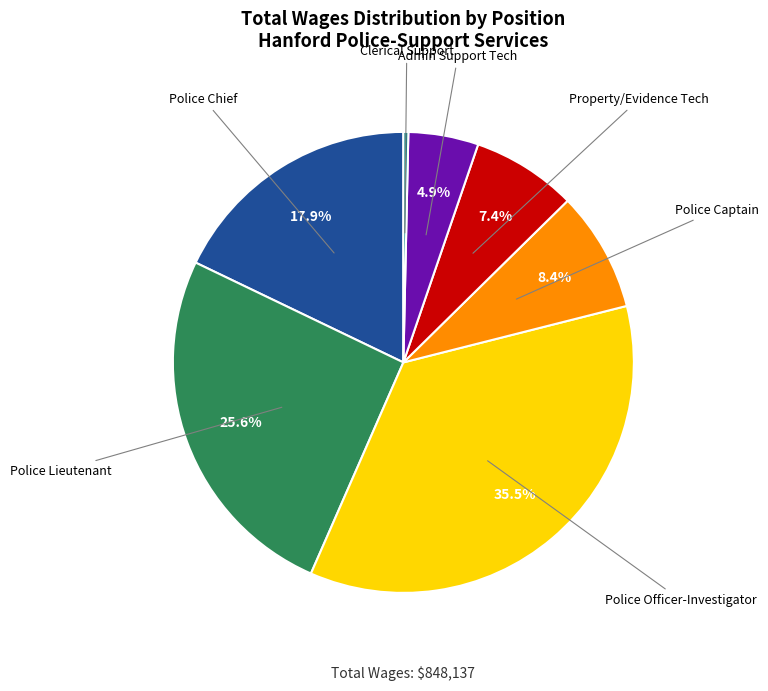

Is there a majority slice in this chart?

No